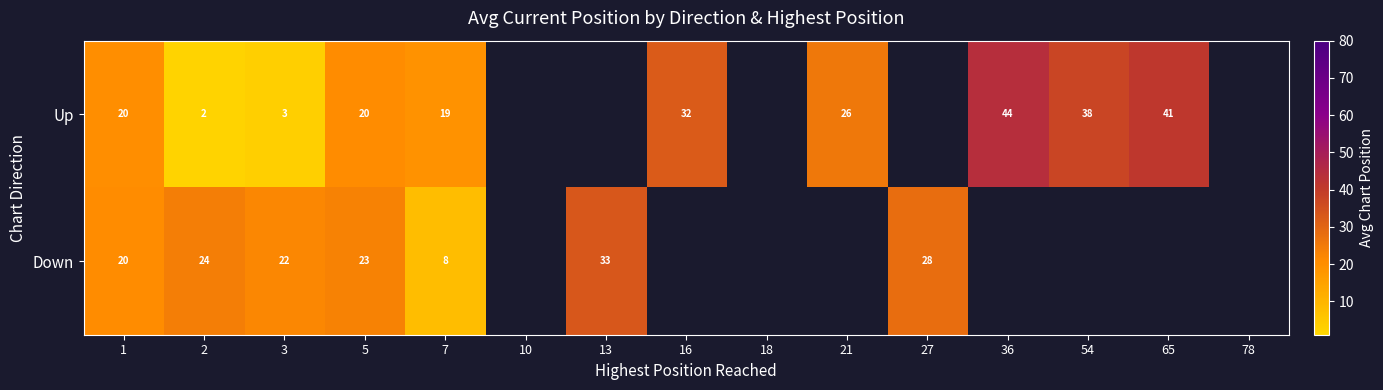

At which category is the sum across all series the highest?

5